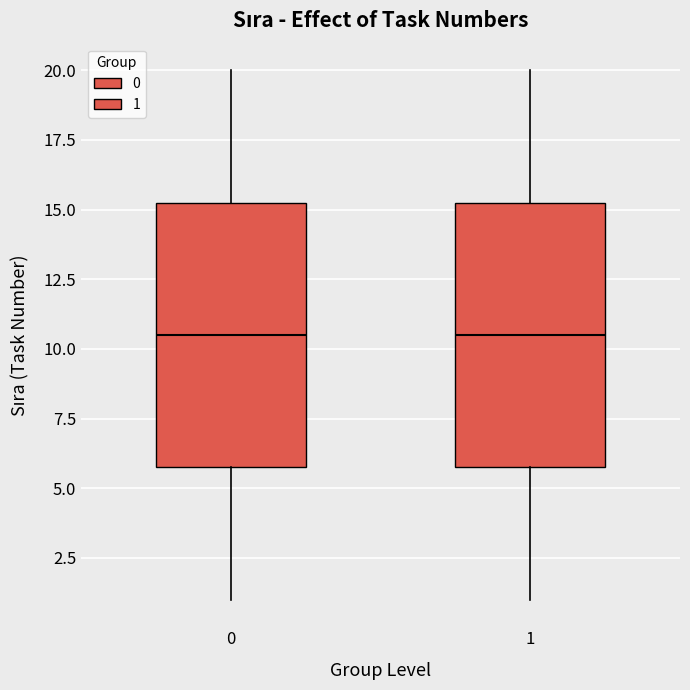

Where does the lower whisker of the box at x = 0 end on the y-axis? The values are not printed on the chart, so give them approximately, as read against the axis.

1.0